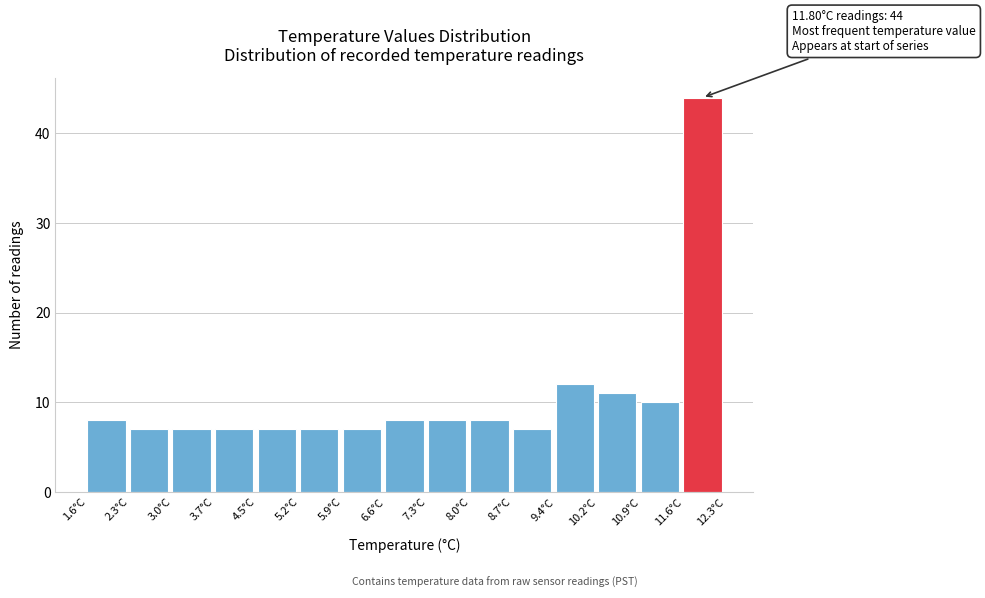

Over which range of the x-axis is the bar tallest?

11.6 to 12.3